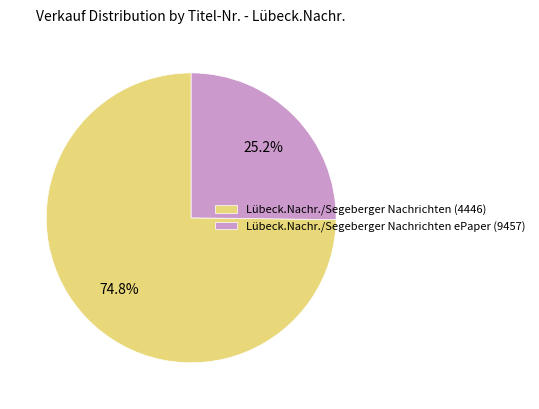

How many slices are in this pie chart?

2